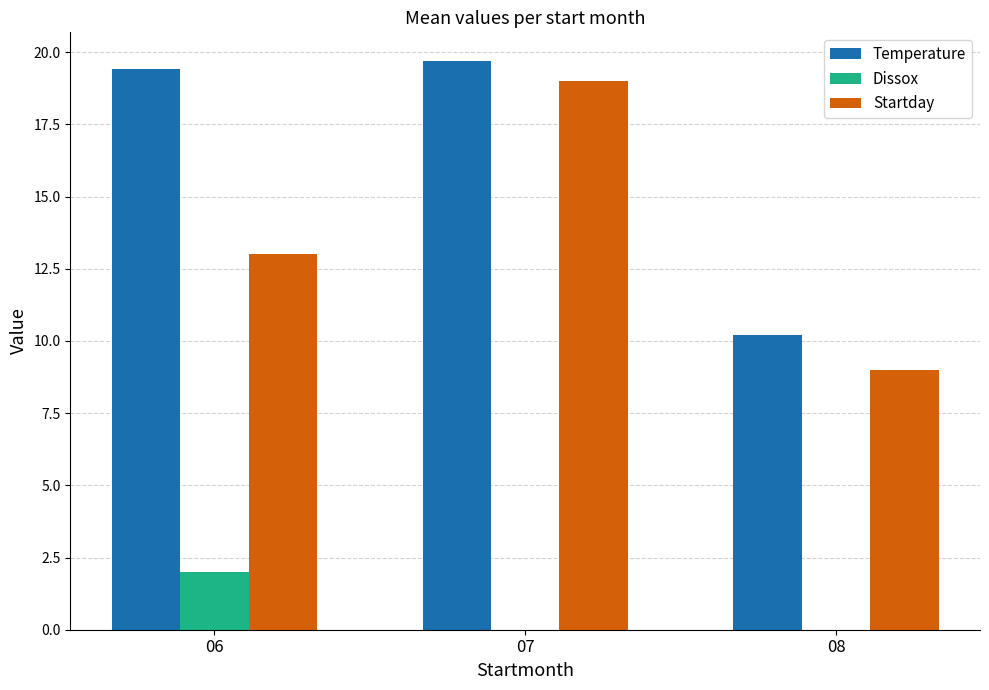

Is the value of Temperature at 07 greater than the value of Dissox at 07?

Yes